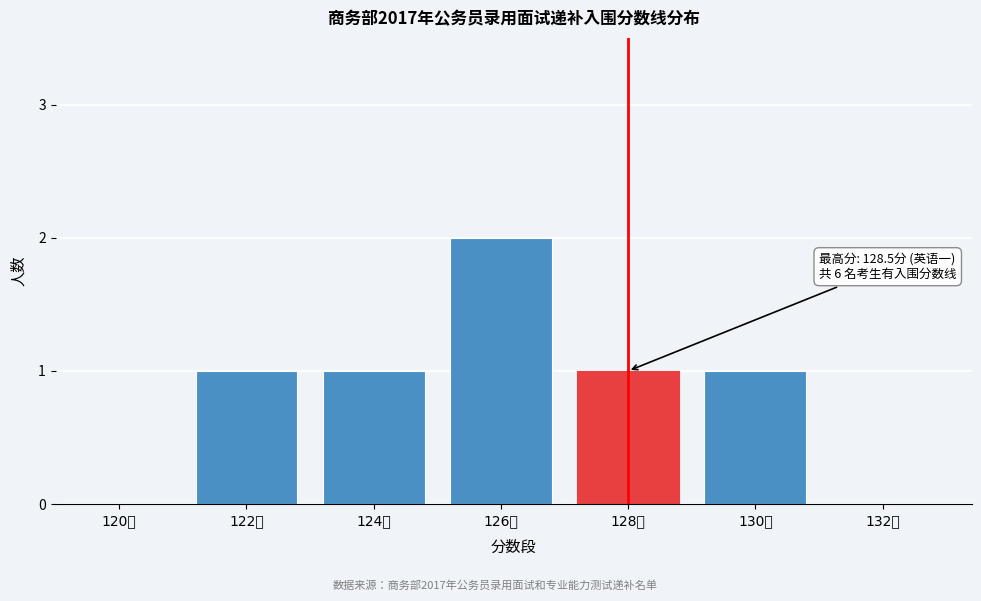

Reading right to left, extract all data points from this chart.

132分=0	130分=1	128分=1	126分=2	124分=1	122分=1	120分=0